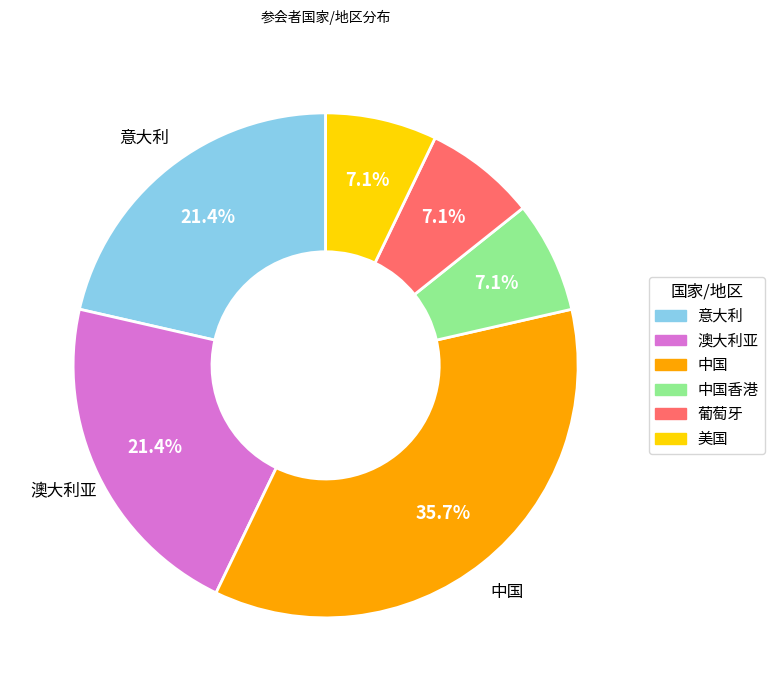

What is the ratio of the value at 意大利 to the value at 葡萄牙?

3.0